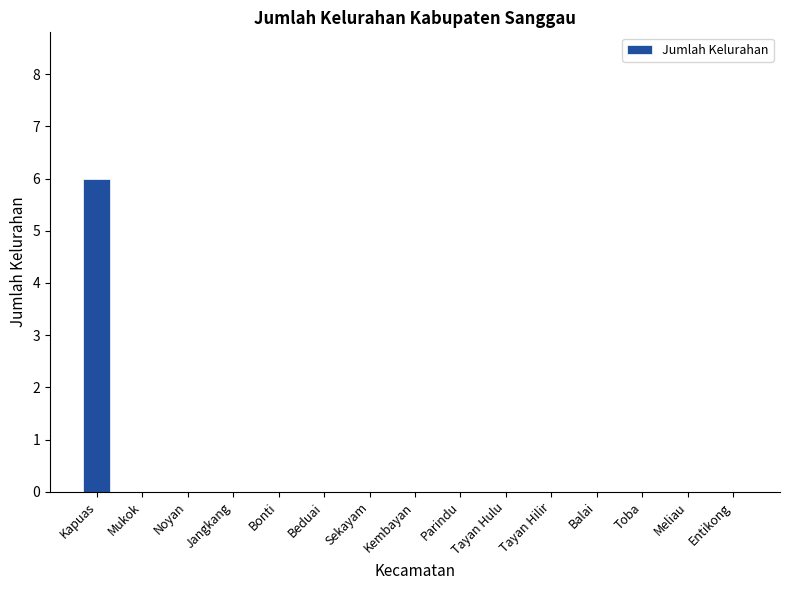

Count the number of data series in this chart.

1